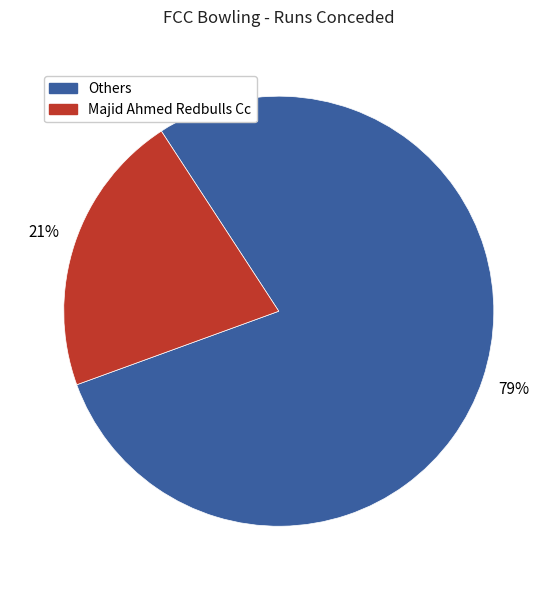

To the nearest percent, what is the average slice percentage?

50%